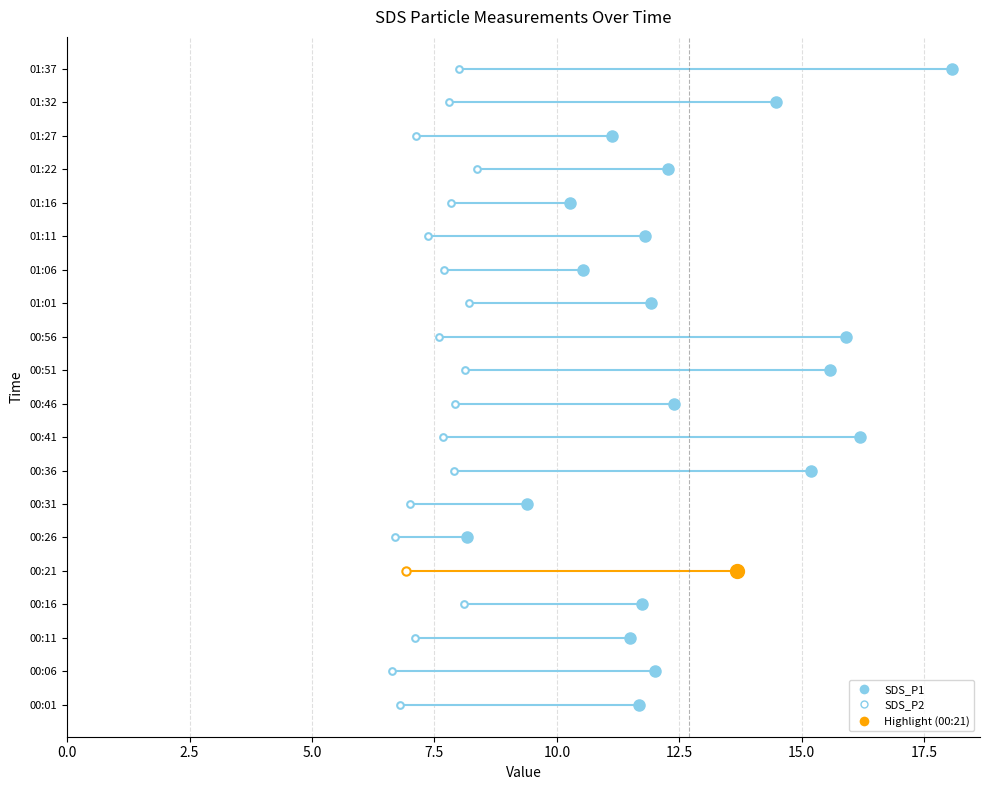

At how many categories does at least one series exceed 16?

2